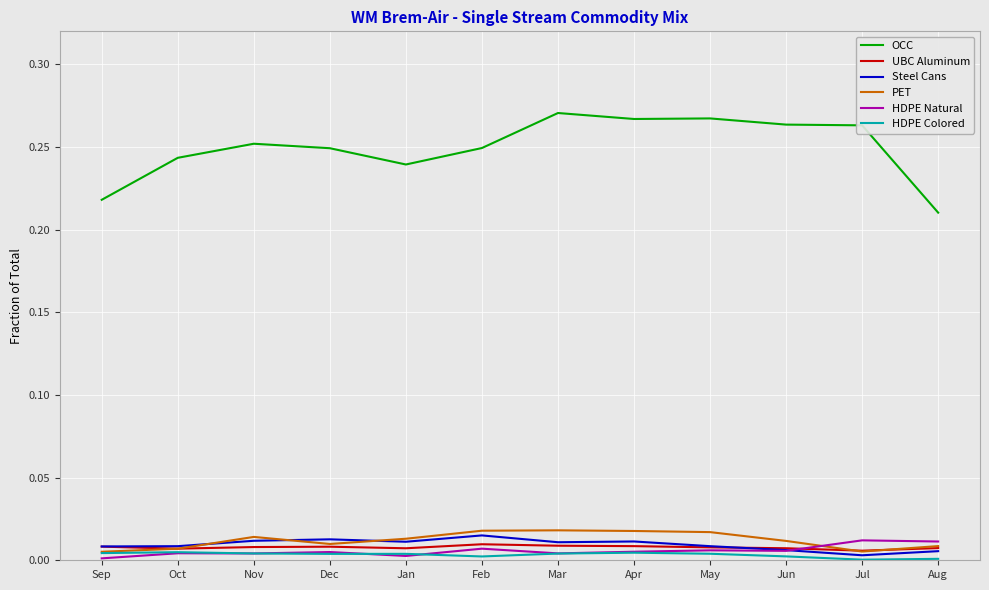

What is the sum of all UBC Aluminum values?

0.1